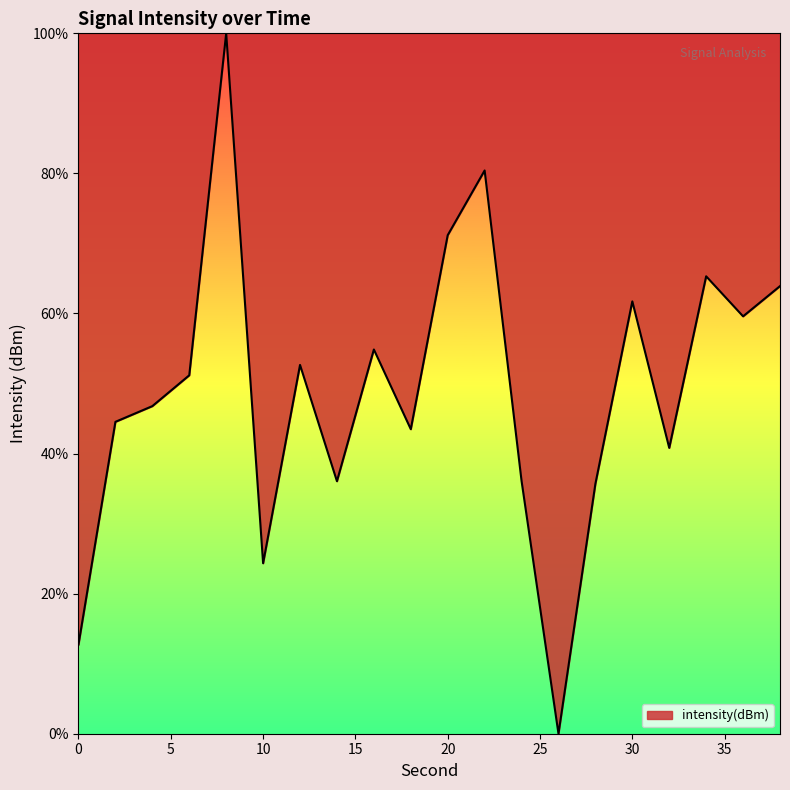

How many values are above zero?

19